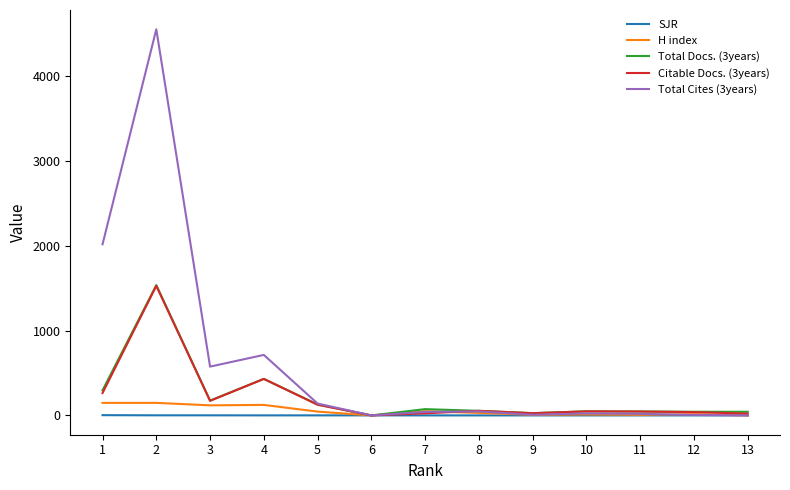

What is the difference between the Total Cites (3years) values at 7 and 9?

33.0